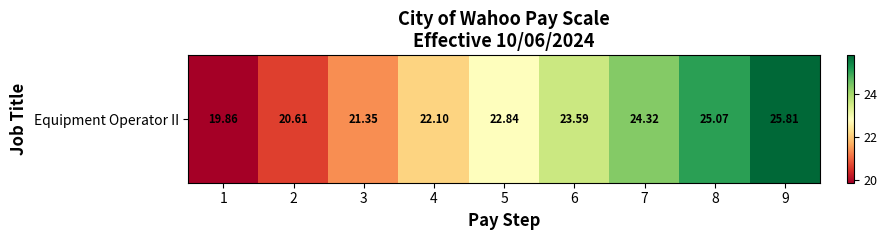

What is the maximum value shown in the chart?

25.8